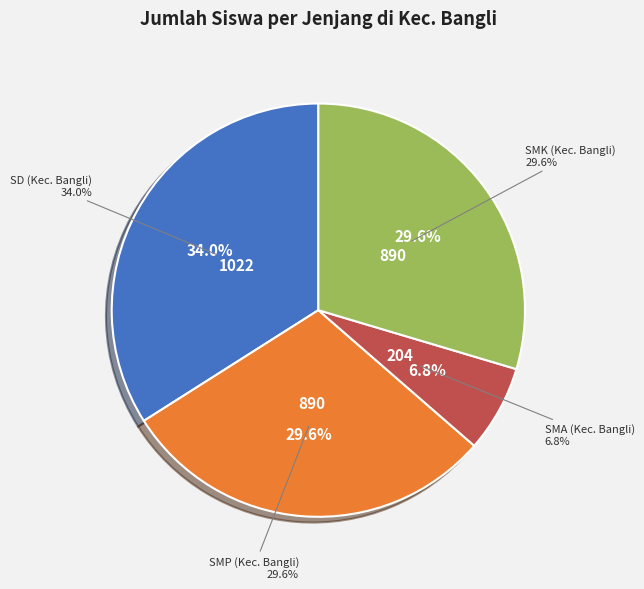

Combined, do SD (Kec. Bangli) and SMK (Kec. Bangli) account for over 50%?

Yes